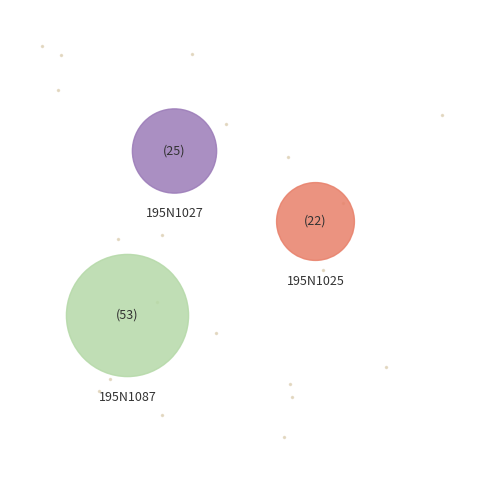

Is there any slice that represents more than half of the pie?

Yes